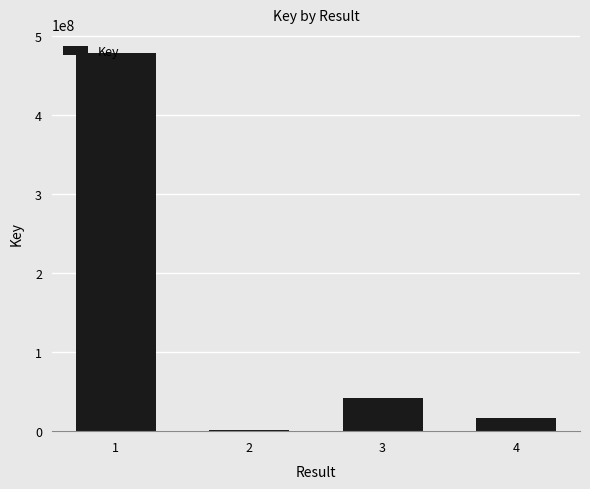

What is the change in value from 1 to 3?

-437191439